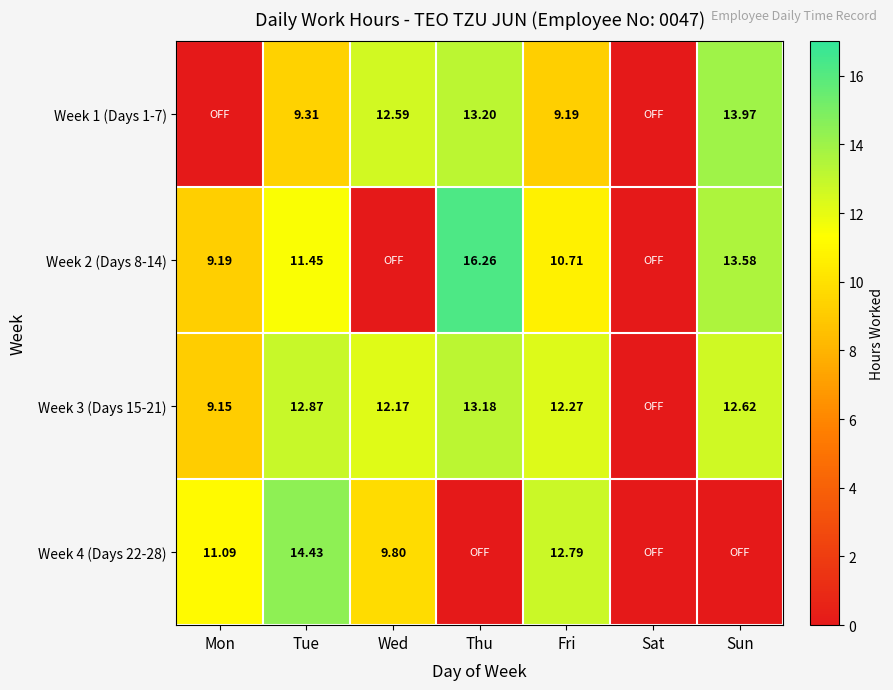

Is the value of Week 2 (Days 8-14) at Fri greater than the value of Week 4 (Days 22-28) at Mon?

No